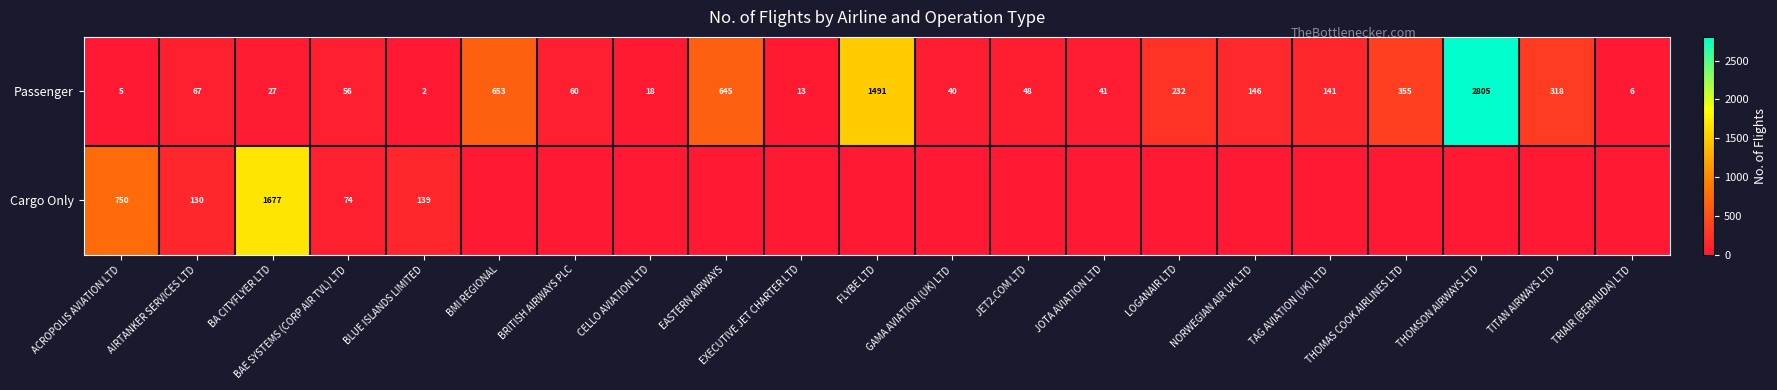

What is the difference between the highest and lowest values at BA CITYFLYER LTD?

1650